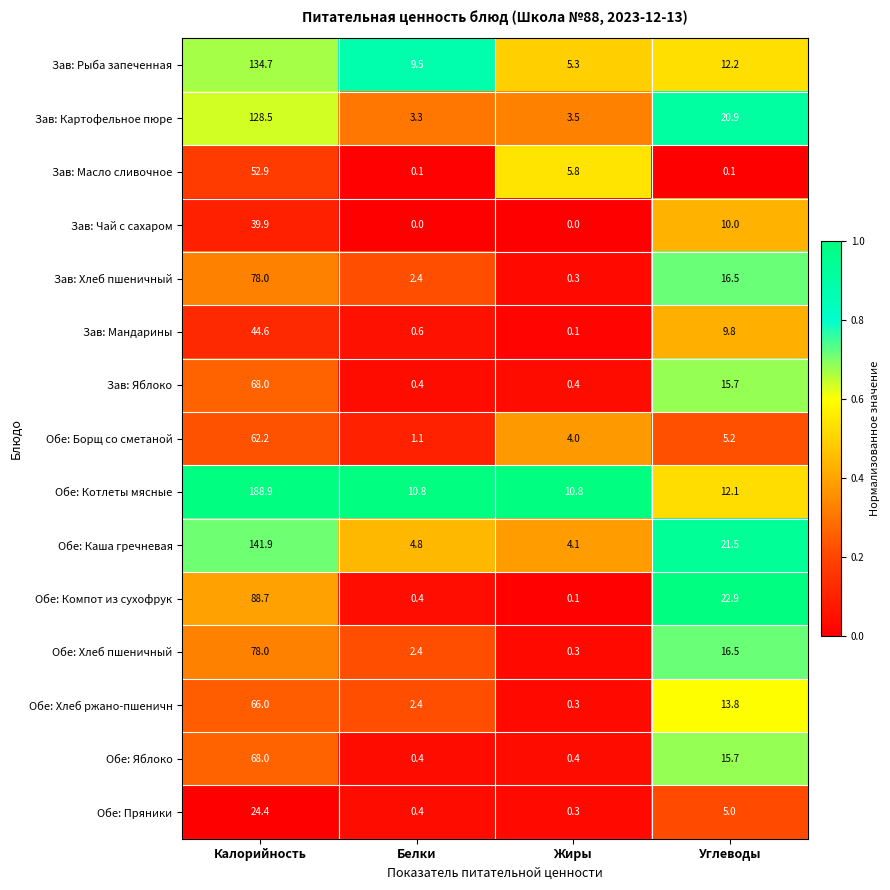

Is it true that Зав: Яблоко equals 15.7 at Углеводы?

True